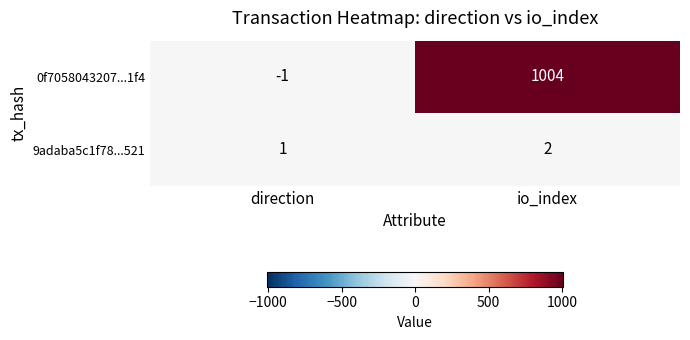

At io_index, list the series in order from smallest to largest.

9adaba5c1f78...521, 0f7058043207...1f4